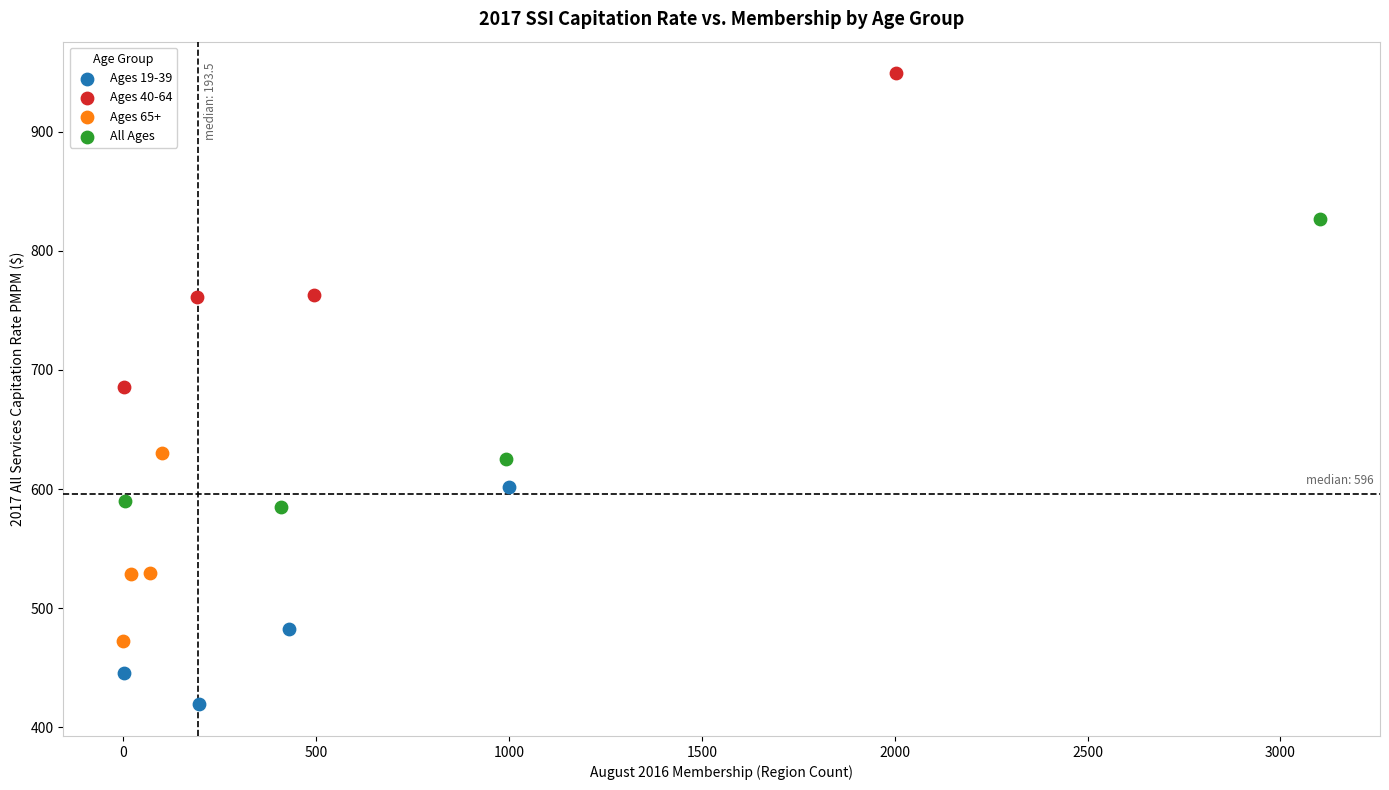

Which series contains the highest Y value?

Ages 40-64